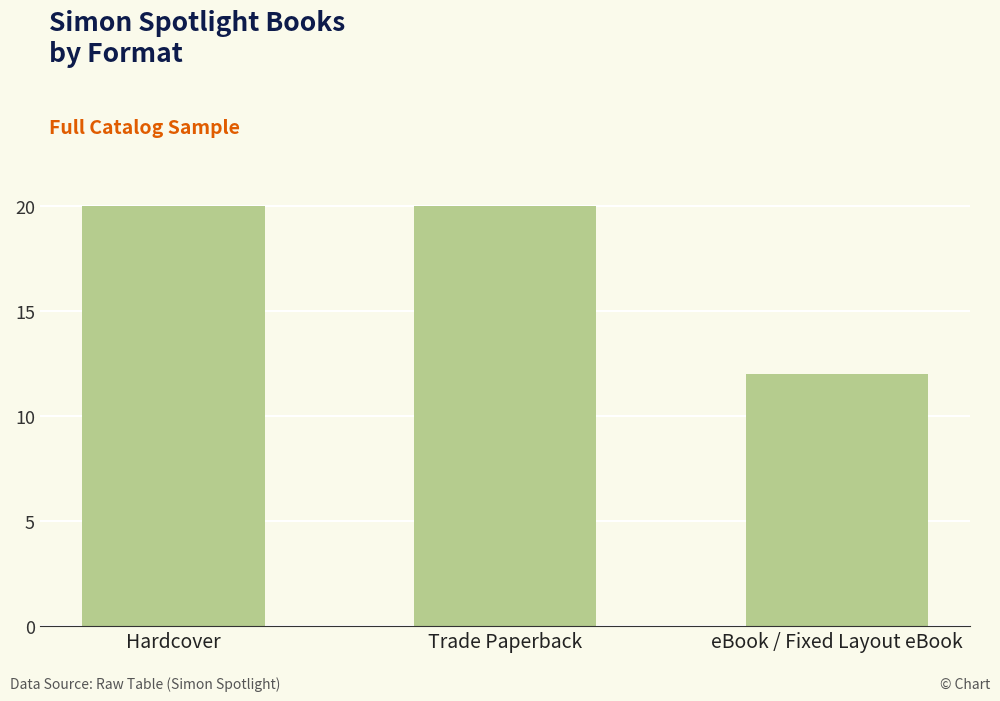

What is the greatest value displayed?

20